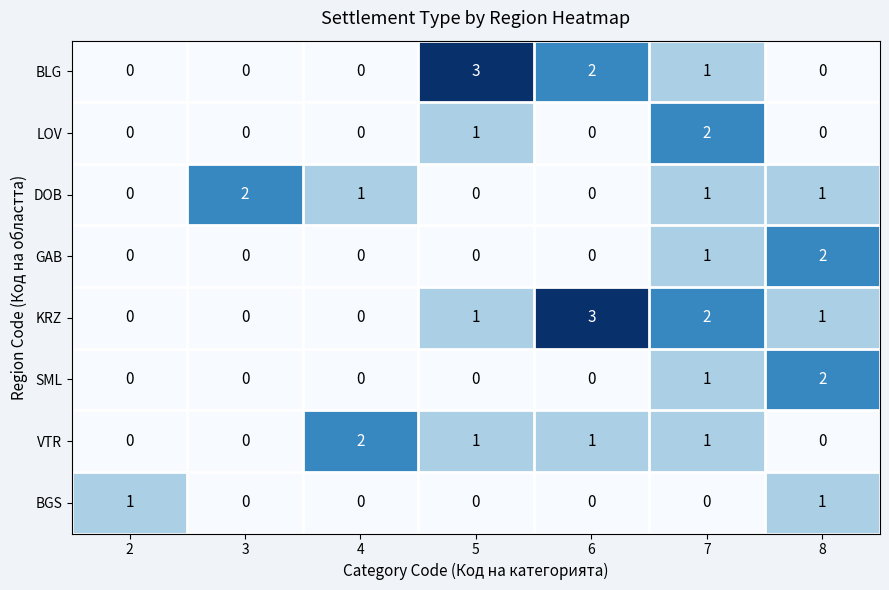

Which category has the highest value in the KRZ series?

6